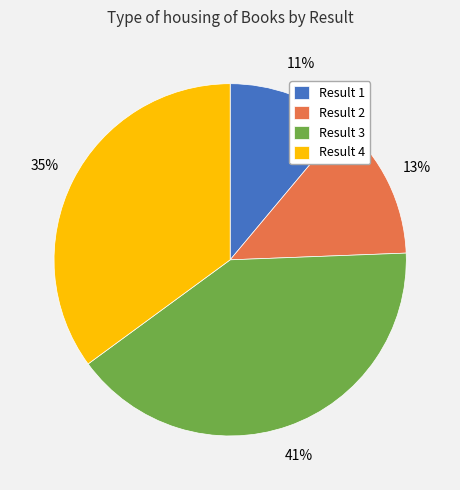

What is the smallest slice in the pie chart?

Result 1